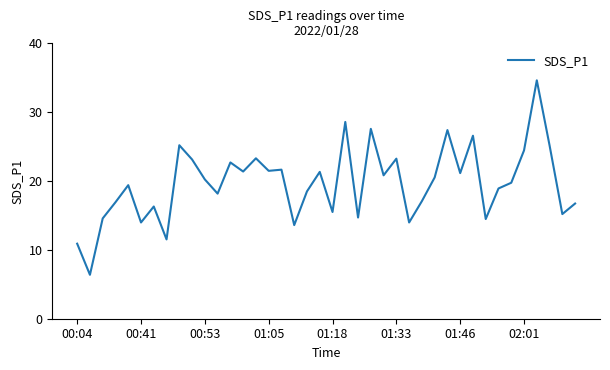

What is the greatest value displayed?

34.6